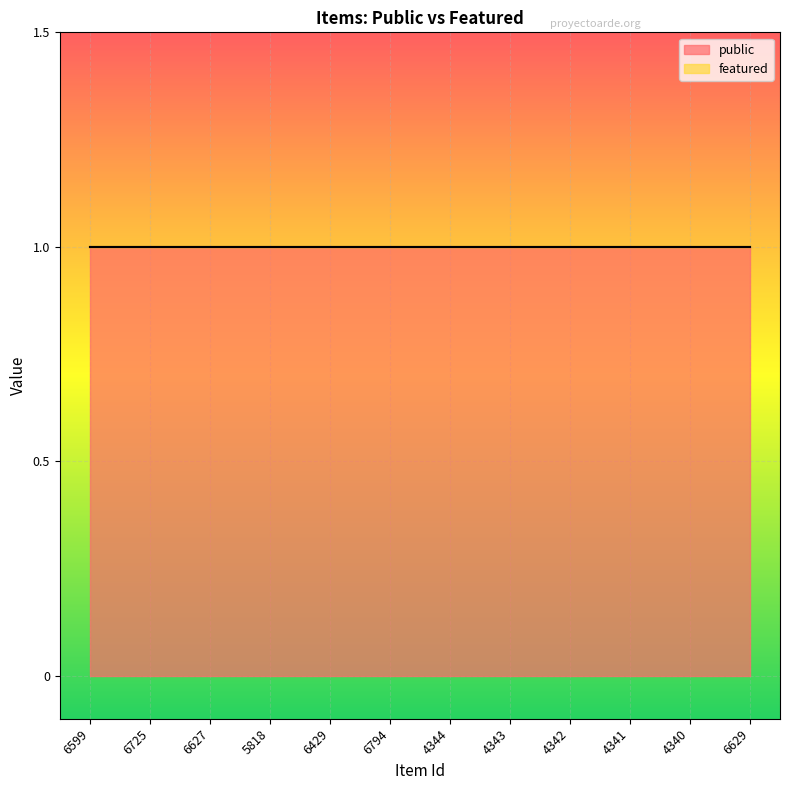

What is the total value across all series at 4342?

1